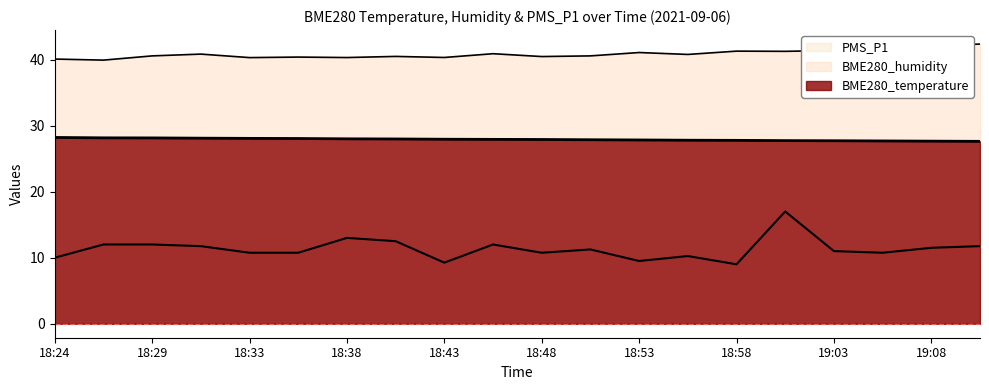

What position from the left is 18:33?

5